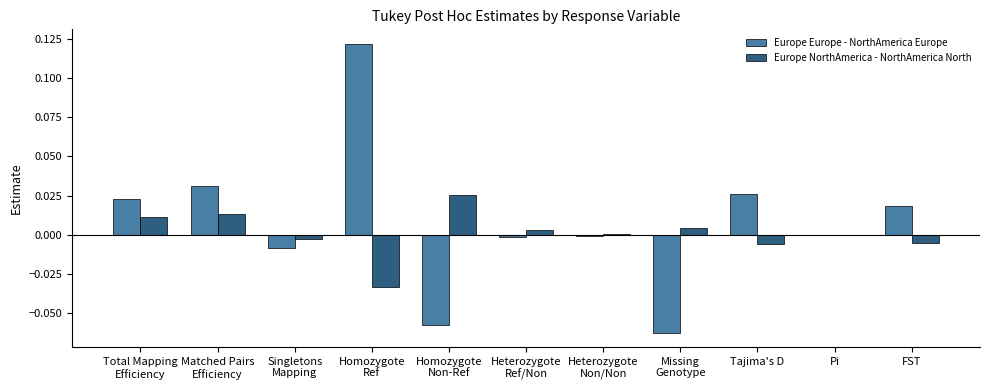

At which label does Europe NorthAmerica - NorthAmerica North first exceed 0?

Total Mapping
Efficiency